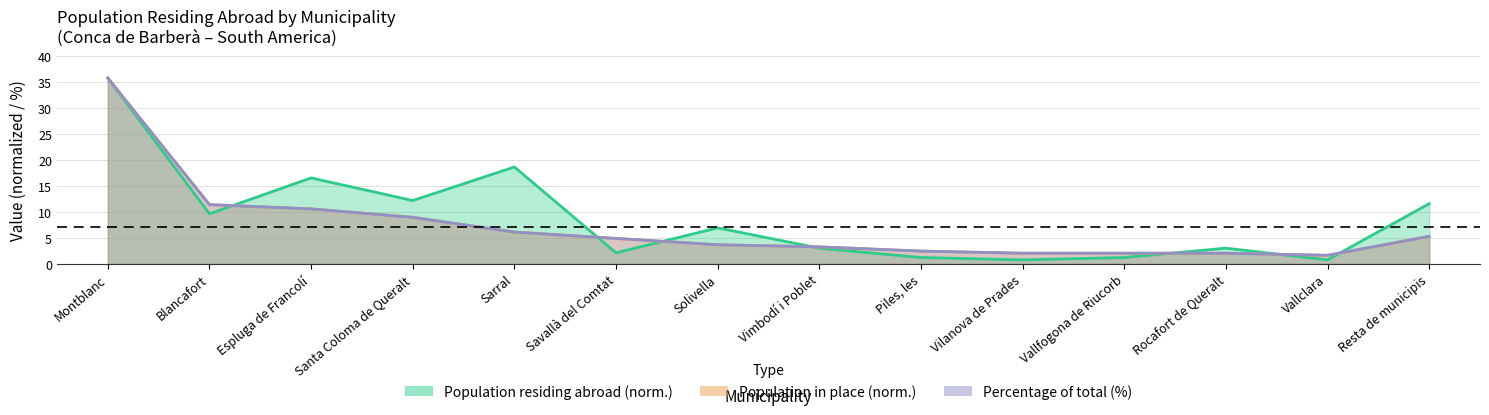

Which series has the largest range (max minus min)?

Population residing abroad